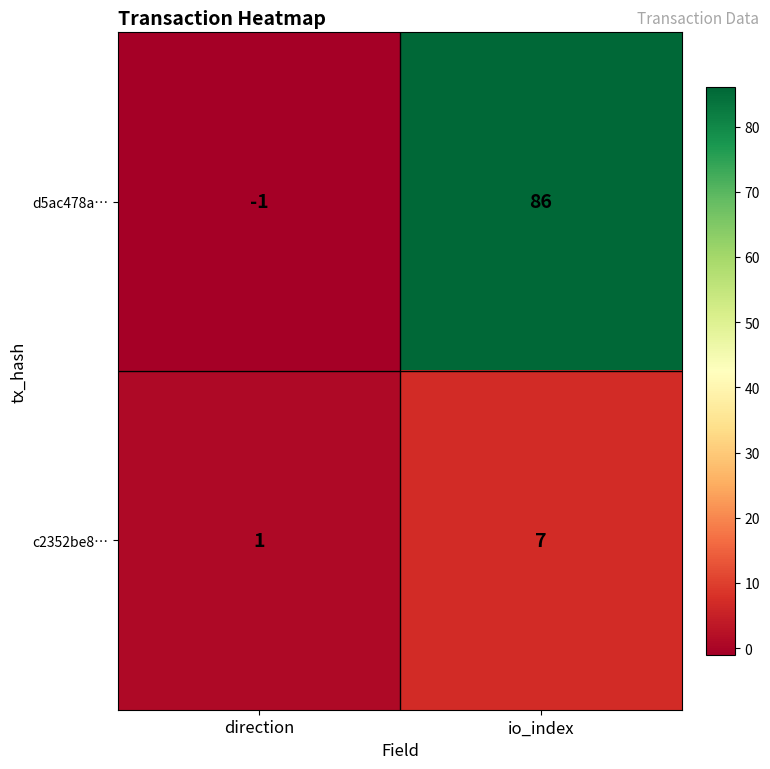

Reading right to left, what are all the values shown in this chart?

d5ac478a…: 86	-1
c2352be8…: 7	1